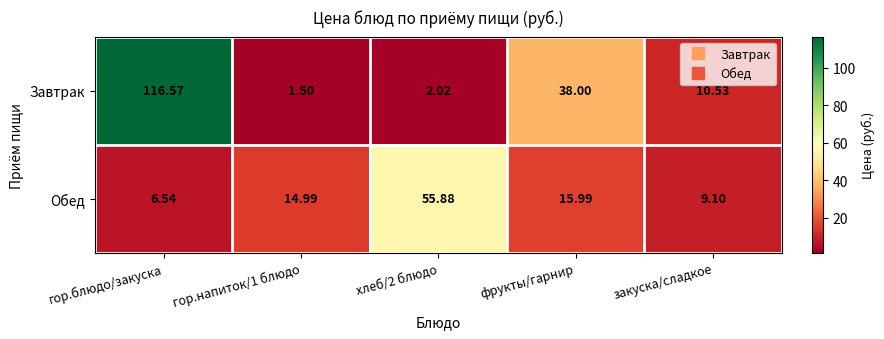

At which category is the sum across all series the highest?

гор.блюдо/закуска